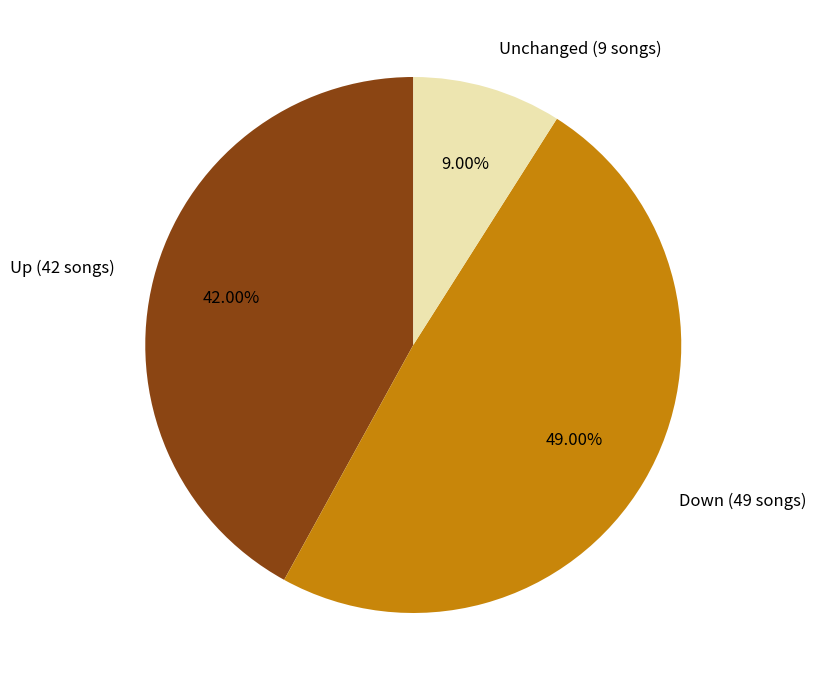

Is Unchanged (9 songs) the majority of the pie?

No